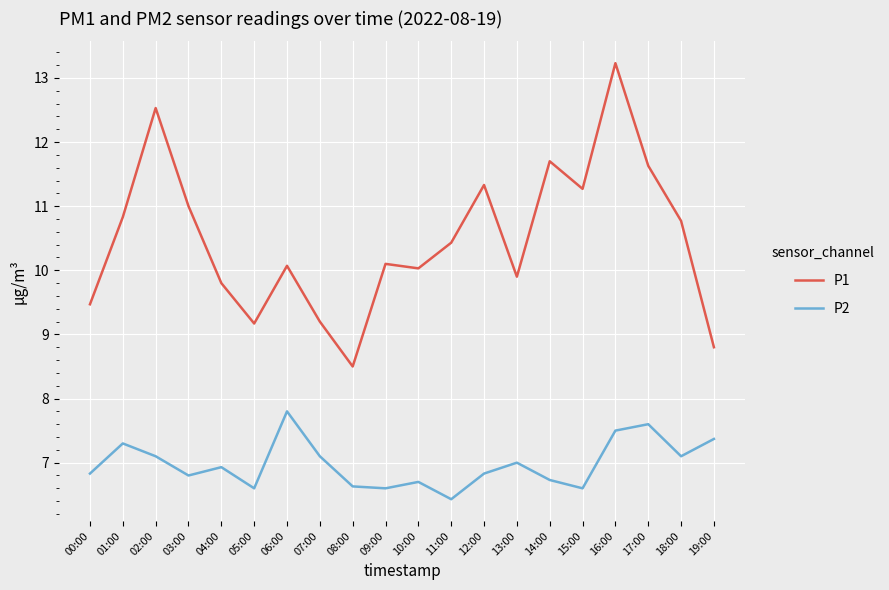

Is the value of P2 at 19:00 greater than the value of P1 at 12:00?

No